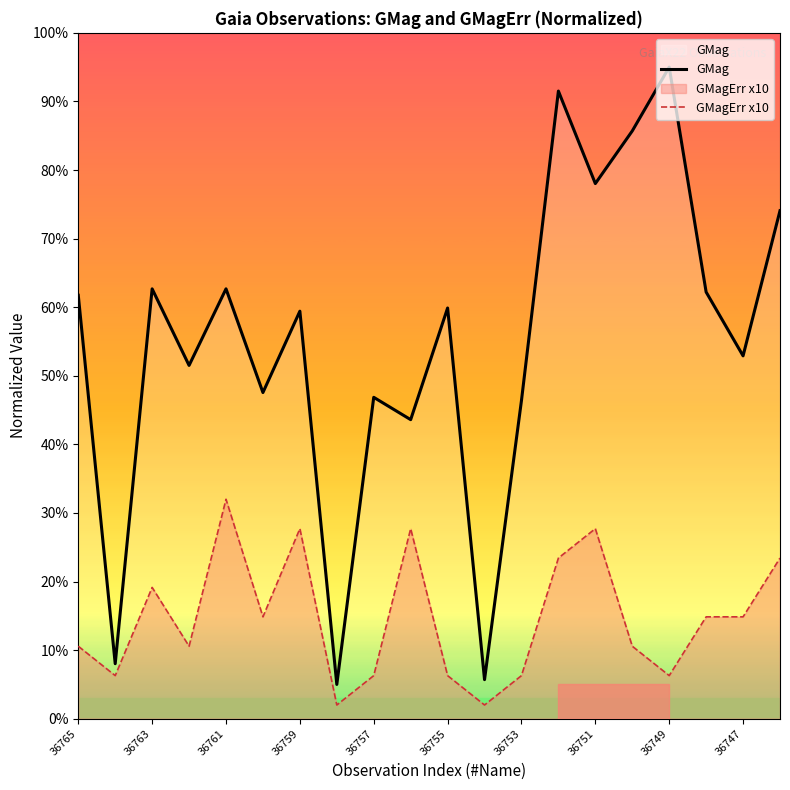

Count the number of data series in this chart.

2